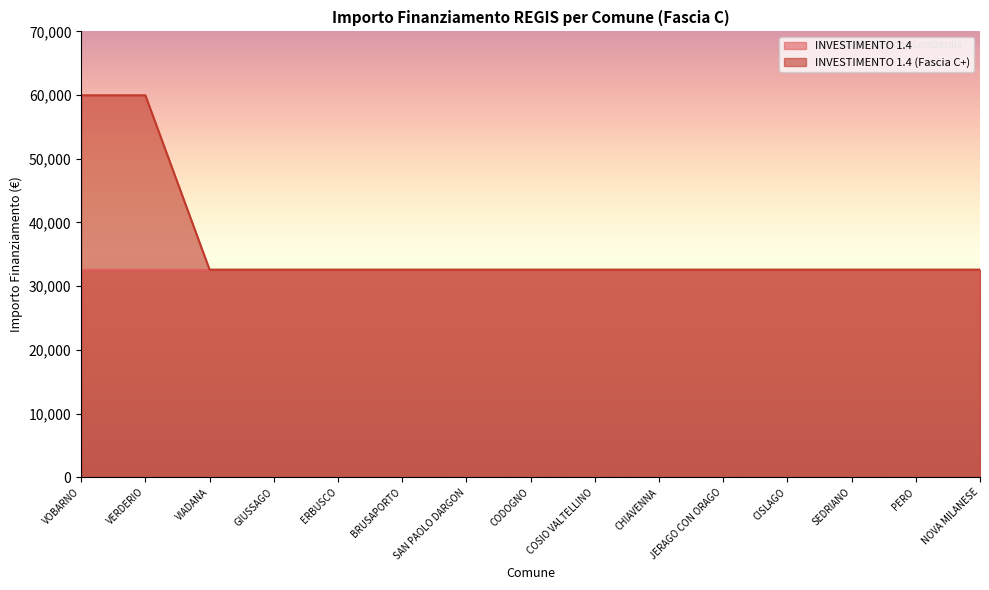

At which category does the chart reach its peak across all series?

VOBARNO